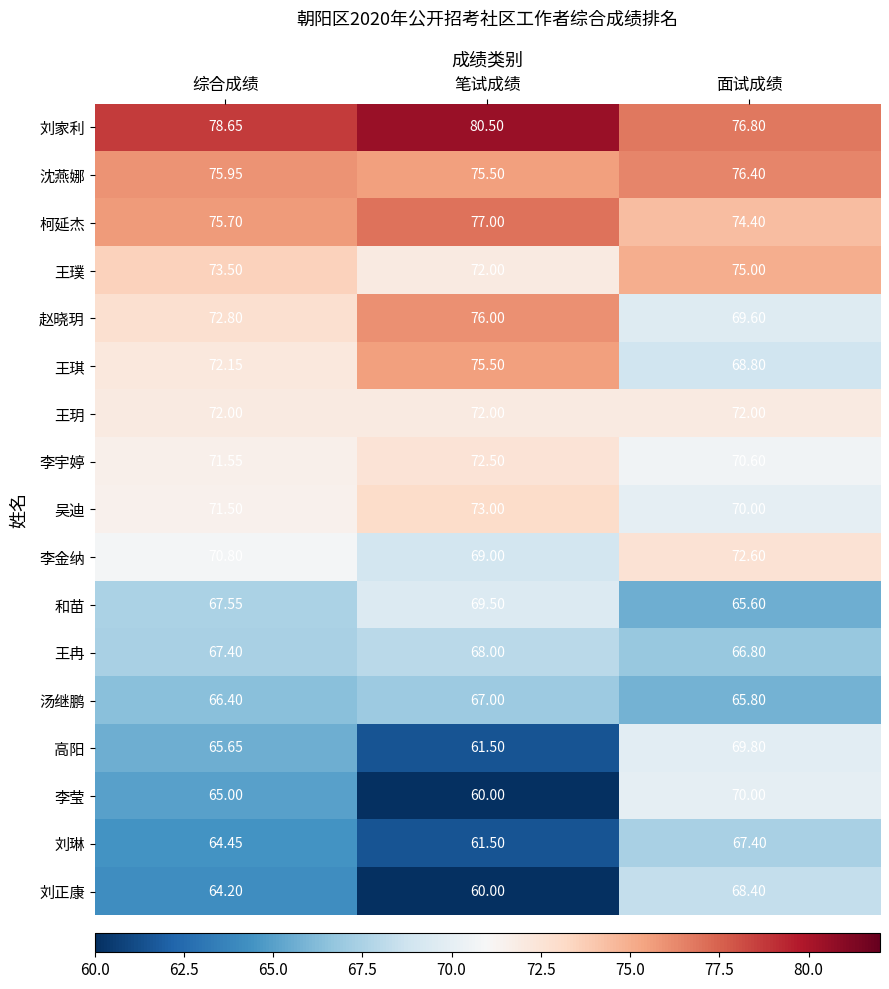

Where is 赵晓玥 nearest to the value 72?

综合成绩